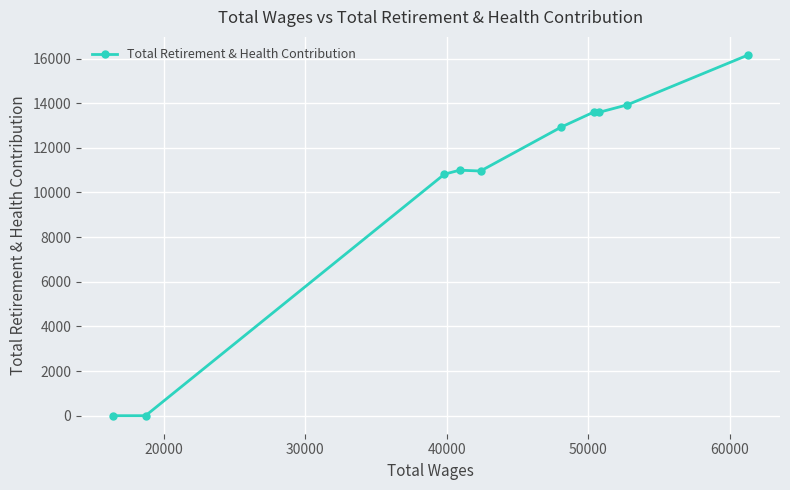

What is the maximum value shown in the chart?

16162